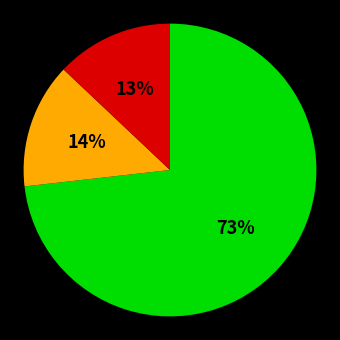

Count the number of slices in the pie.

3